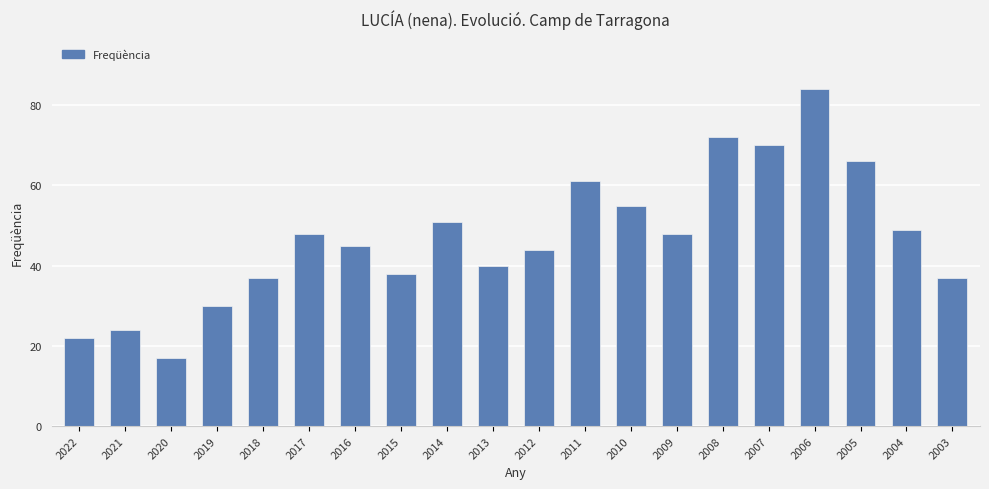

How many distinct data groups are displayed?

1